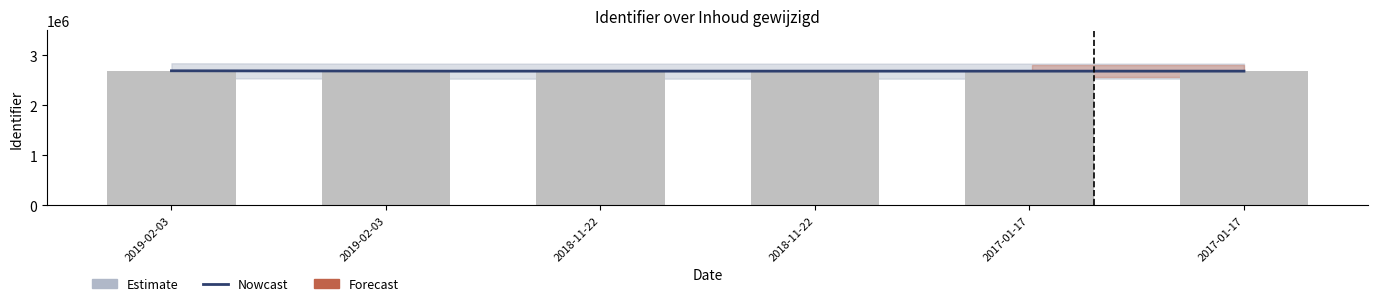

Count the number of categories in the chart.

6